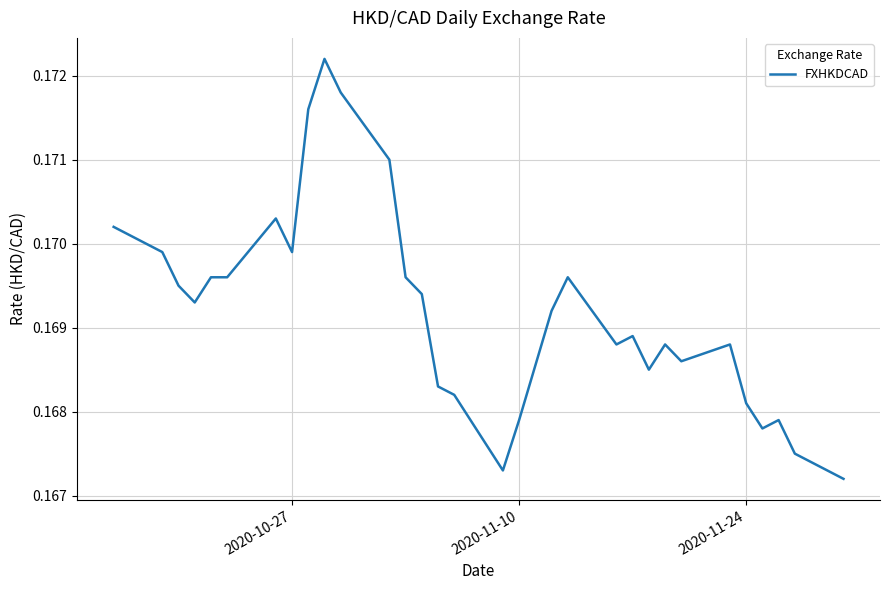

Reading right to left, transcribe all the data shown in this chart.

0.2	0.2	0.2	0.2	0.2	0.2	0.2	0.2	0.2	0.2	0.2	0.2	0.2	0.2	0.2	0.2	0.2	0.2	0.2	0.2	0.2	0.2	0.2	0.2	0.2	0.2	0.2	0.2	0.2	0.2	0.2